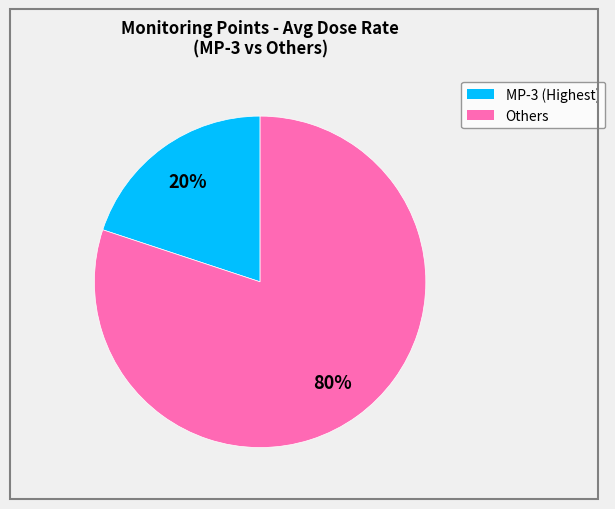

Is there any slice that represents more than half of the pie?

Yes